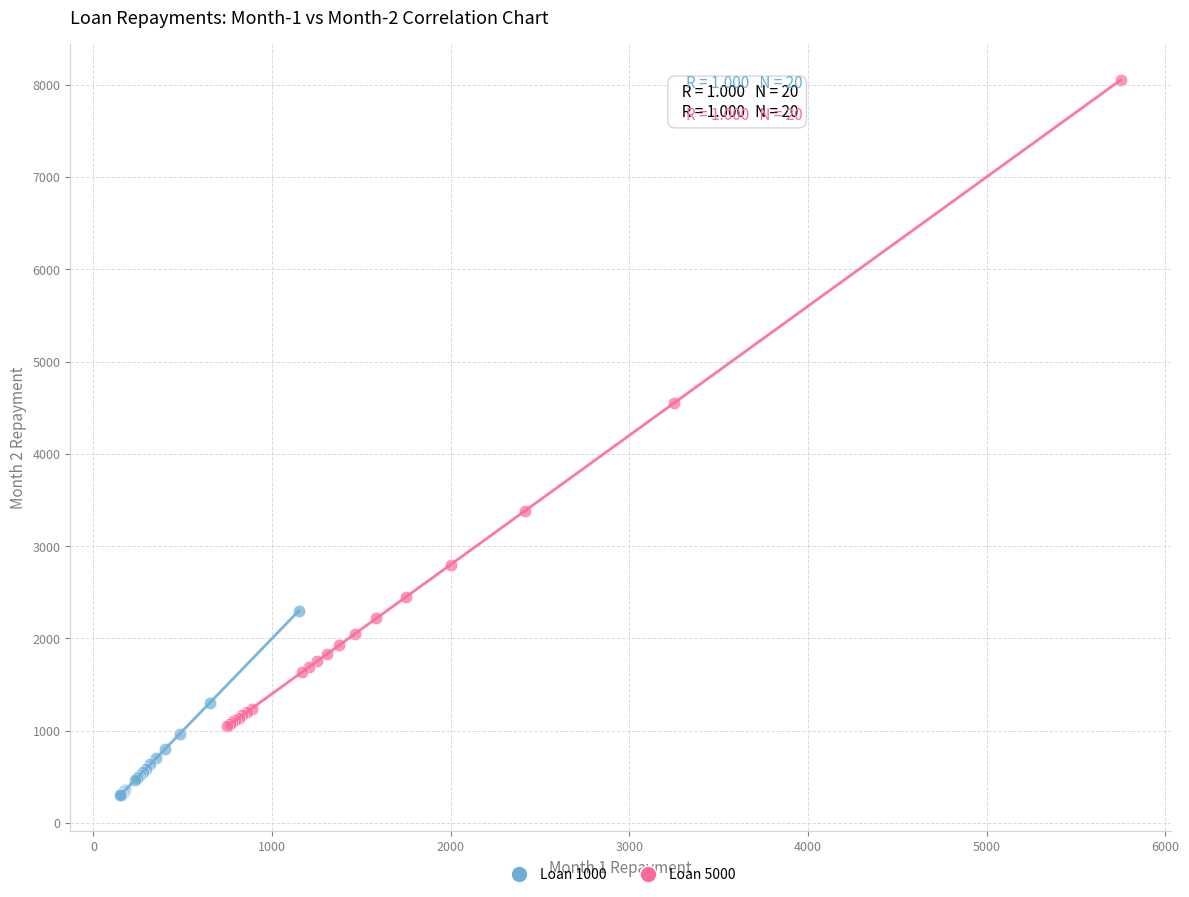

Which series contains the lowest Y value?

Loan 1000